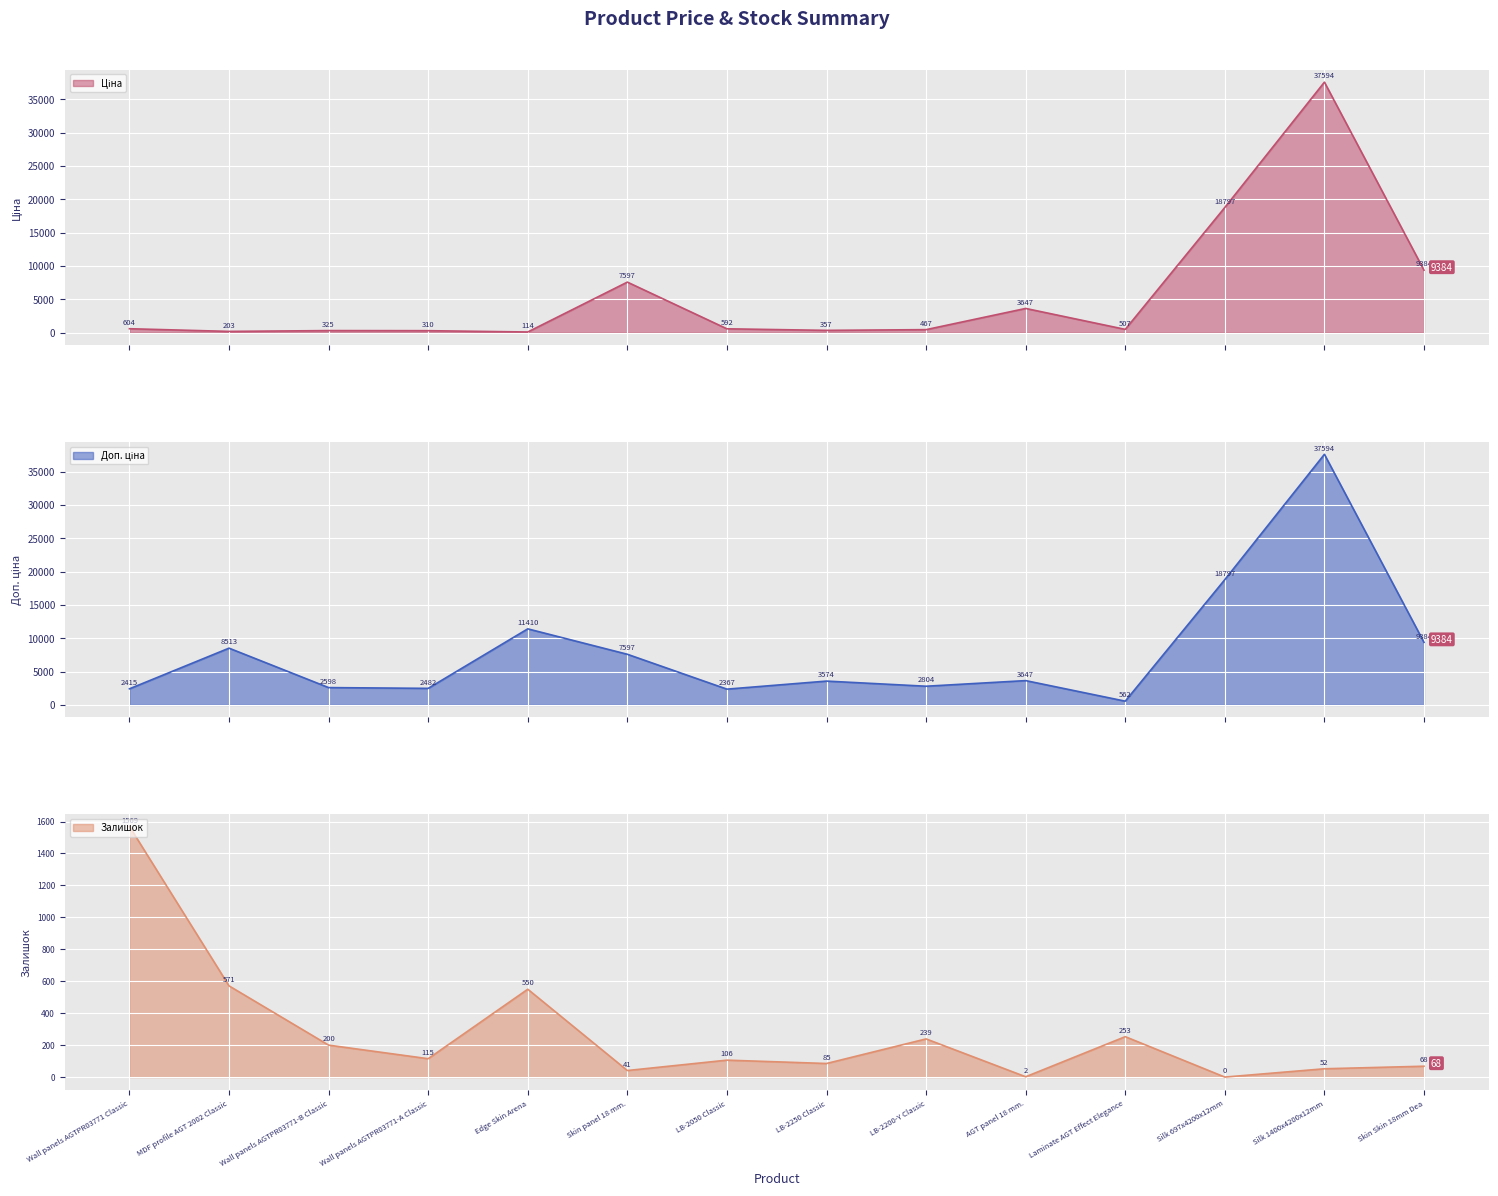

Which series has the widest spread of values?

Ціна